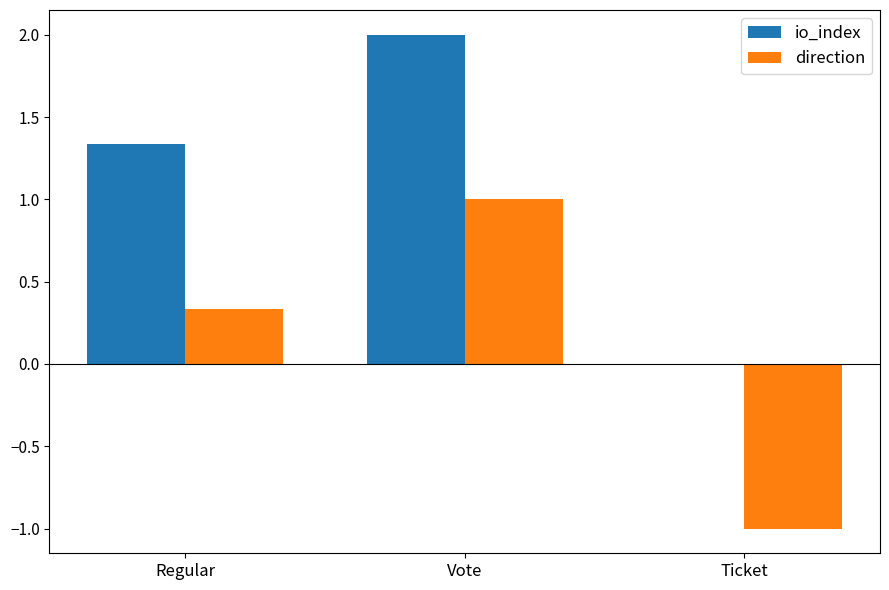

What is the sum of all io_index values?

3.3